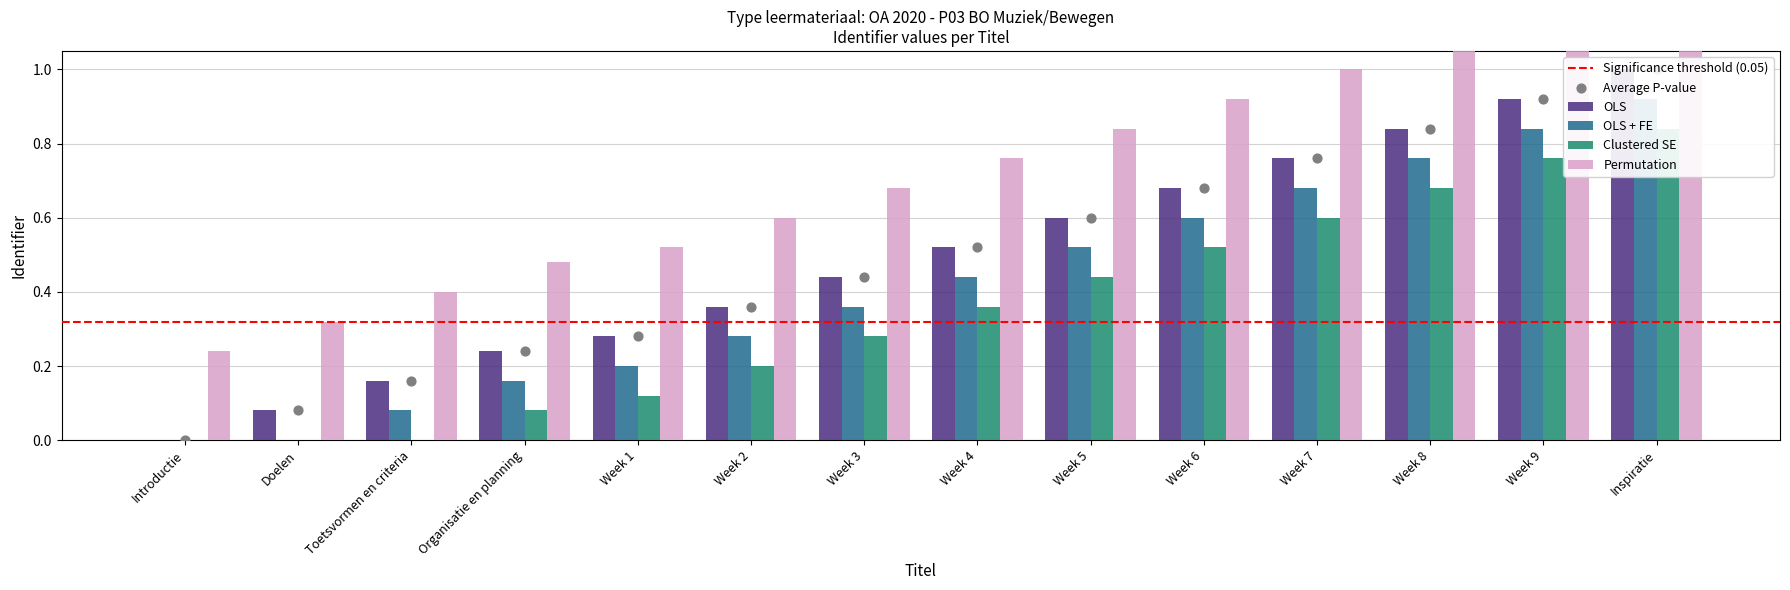

Is the value of Clustered SE at Inspiratie greater than the value of OLS at Week 8?

No